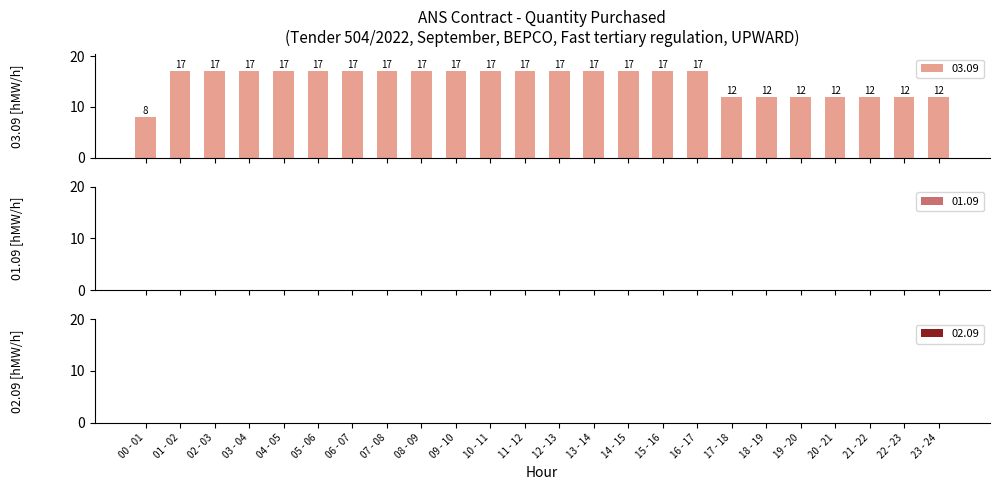

Reading left to right, what are all the values shown in this chart?

8	17	17	17	17	17	17	17	17	17	17	17	17	17	17	17	17	12	12	12	12	12	12	12